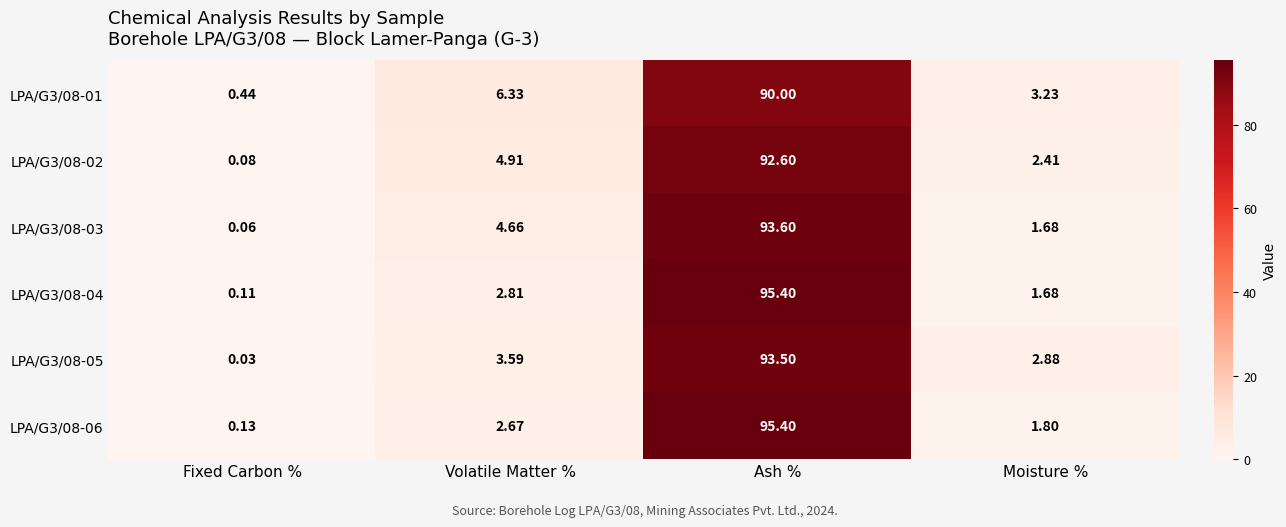

At how many categories does at least one series exceed 67?

1